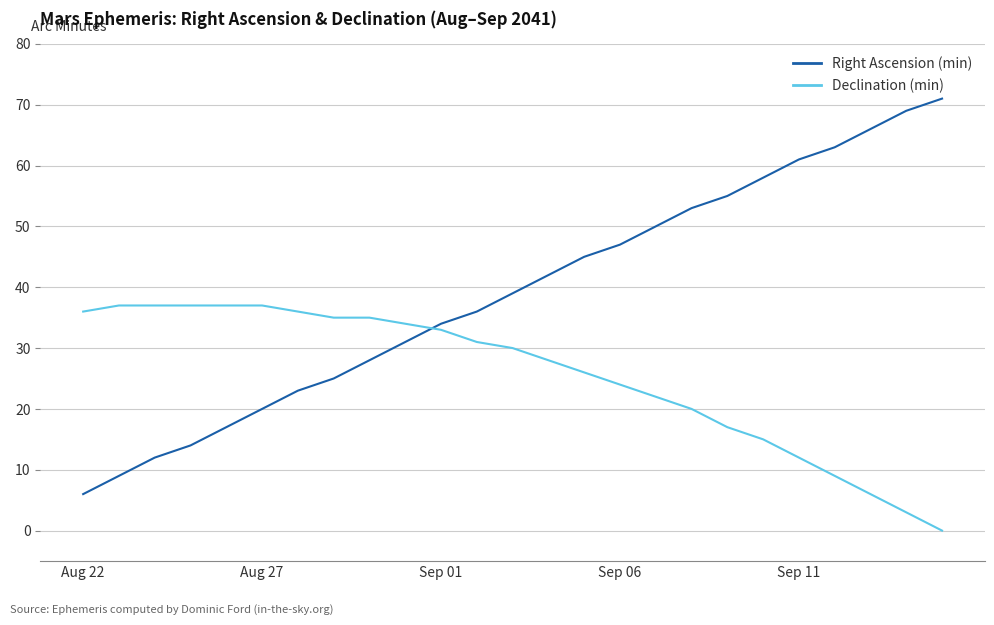

What is the difference between the maximum and second lowest values in the Right Ascension (min) series?

62